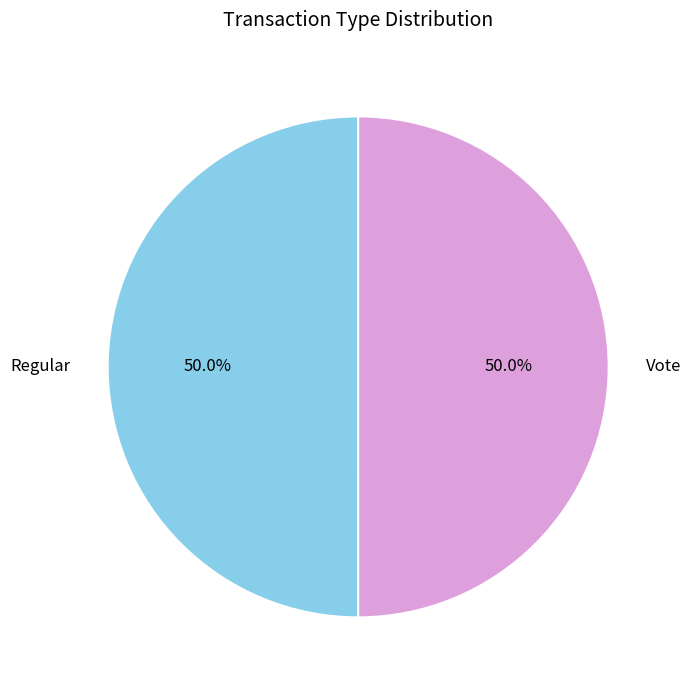

What is the total percentage of Regular and Vote?

100.0%